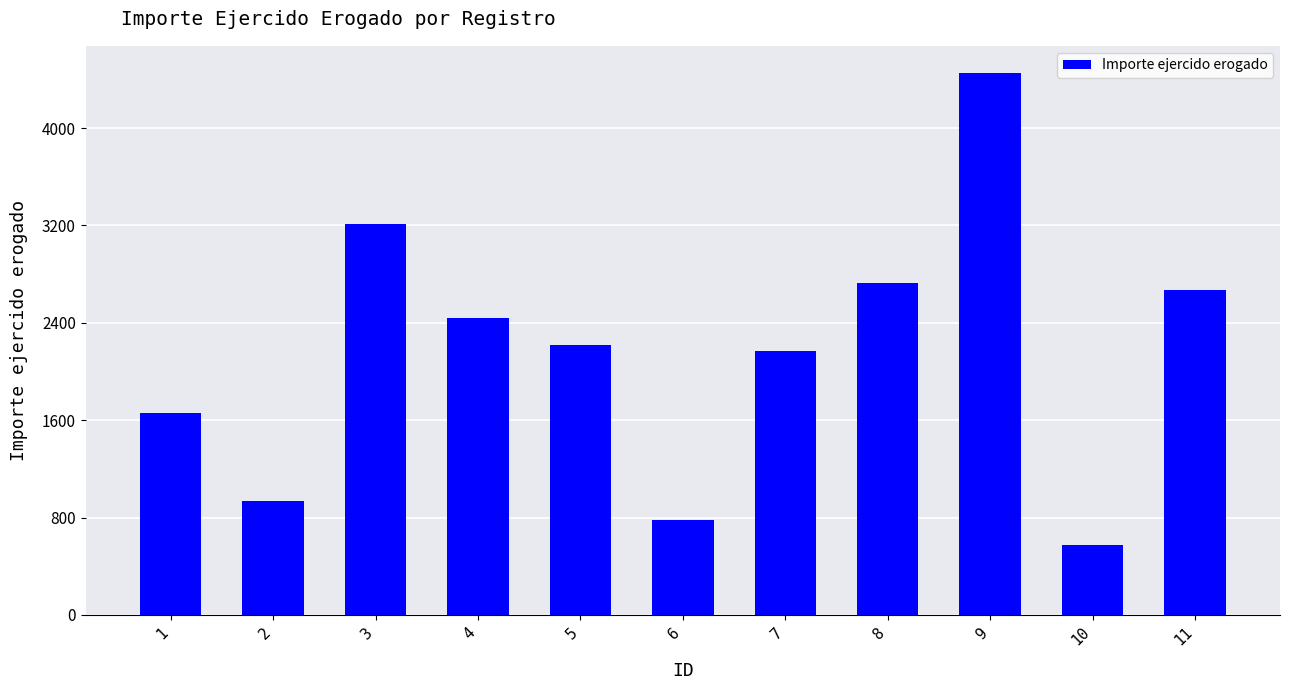

What is the smallest value displayed?

576.5